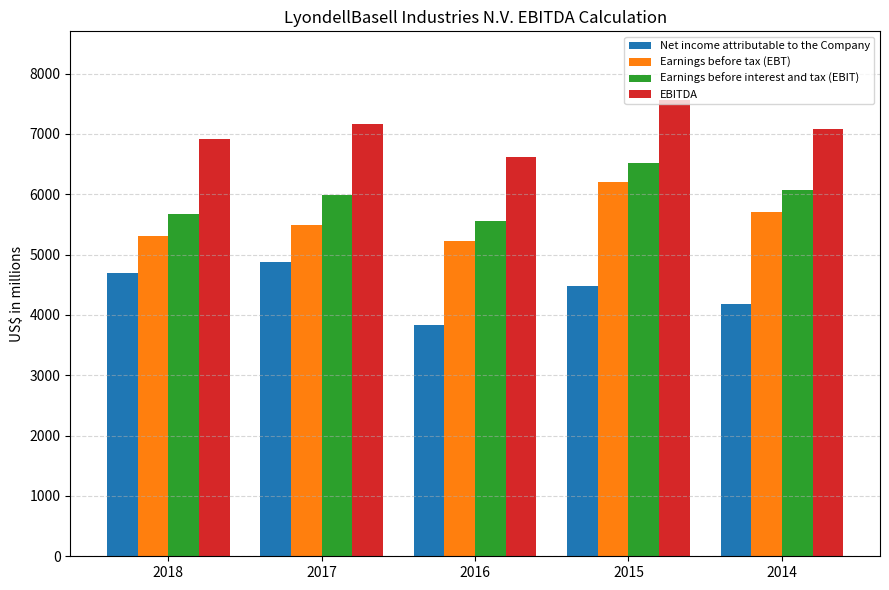

What is the sum of the Net income attributable to the Company values at 2017 and 2018?

9567